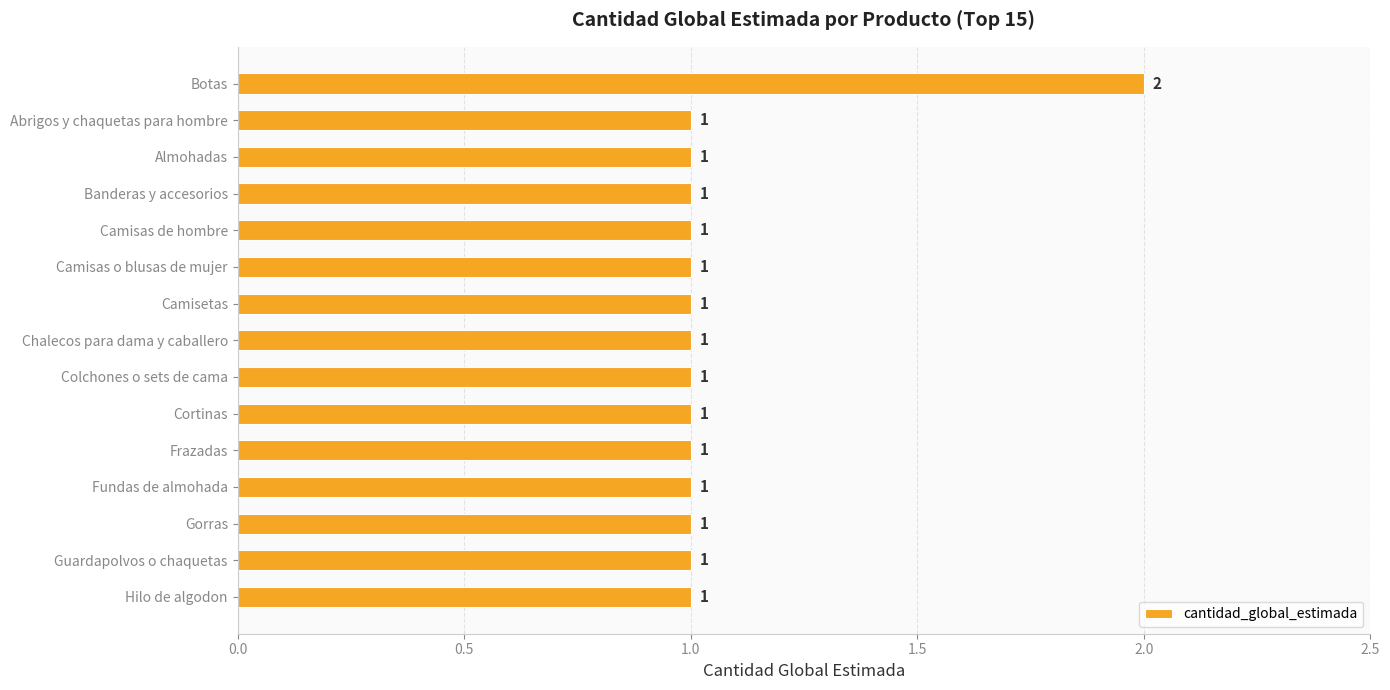

What is the sum of all values?

16